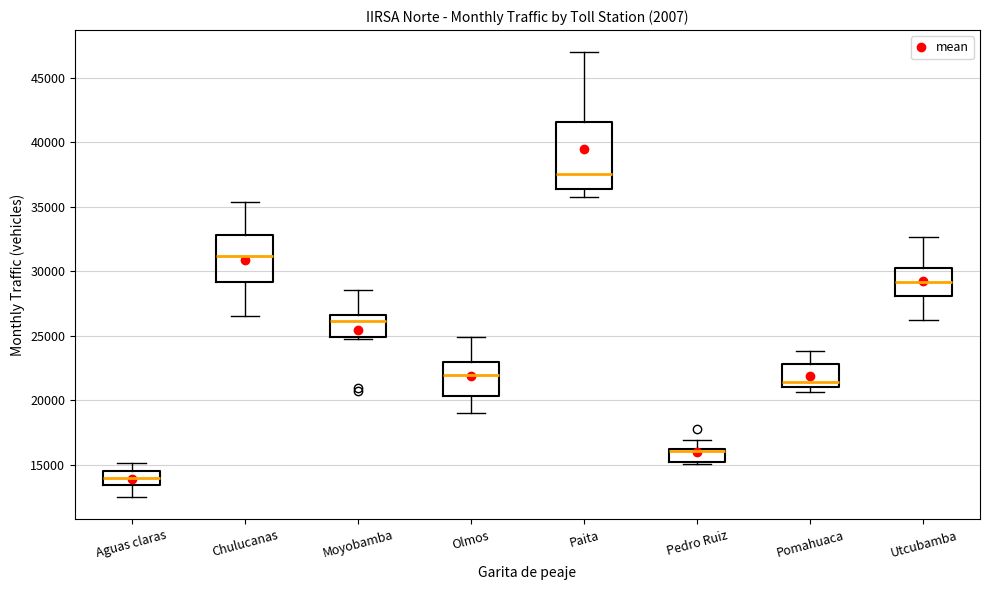

Reading left to right, read every box against the y-axis: the position of its median line, the range the box covers, and the ends of its whiskers. The values are not printed on the chart, so give them approximately, as read against the axis.

Aguas claras: median 14000, box 13500 to 14500, whiskers 12500 to 15000
Chulucanas: median 31000, box 29000 to 33000, whiskers 26500 to 35500
Moyobamba: median 26000, box 25000 to 26500, whiskers 25000 to 28500
Olmos: median 22000, box 20500 to 23000, whiskers 19000 to 25000
Paita: median 37500, box 36500 to 41500, whiskers 36000 to 47000
Pedro Ruiz: median 16000 (drawn on the box's upper edge), box 15000 to 16000, whiskers 15000 (just below the box's lower edge) to 17000
Pomahuaca: median 21500, box 21000 to 23000, whiskers 20500 to 24000
Utcubamba: median 29000, box 28000 to 30000, whiskers 26000 to 32500